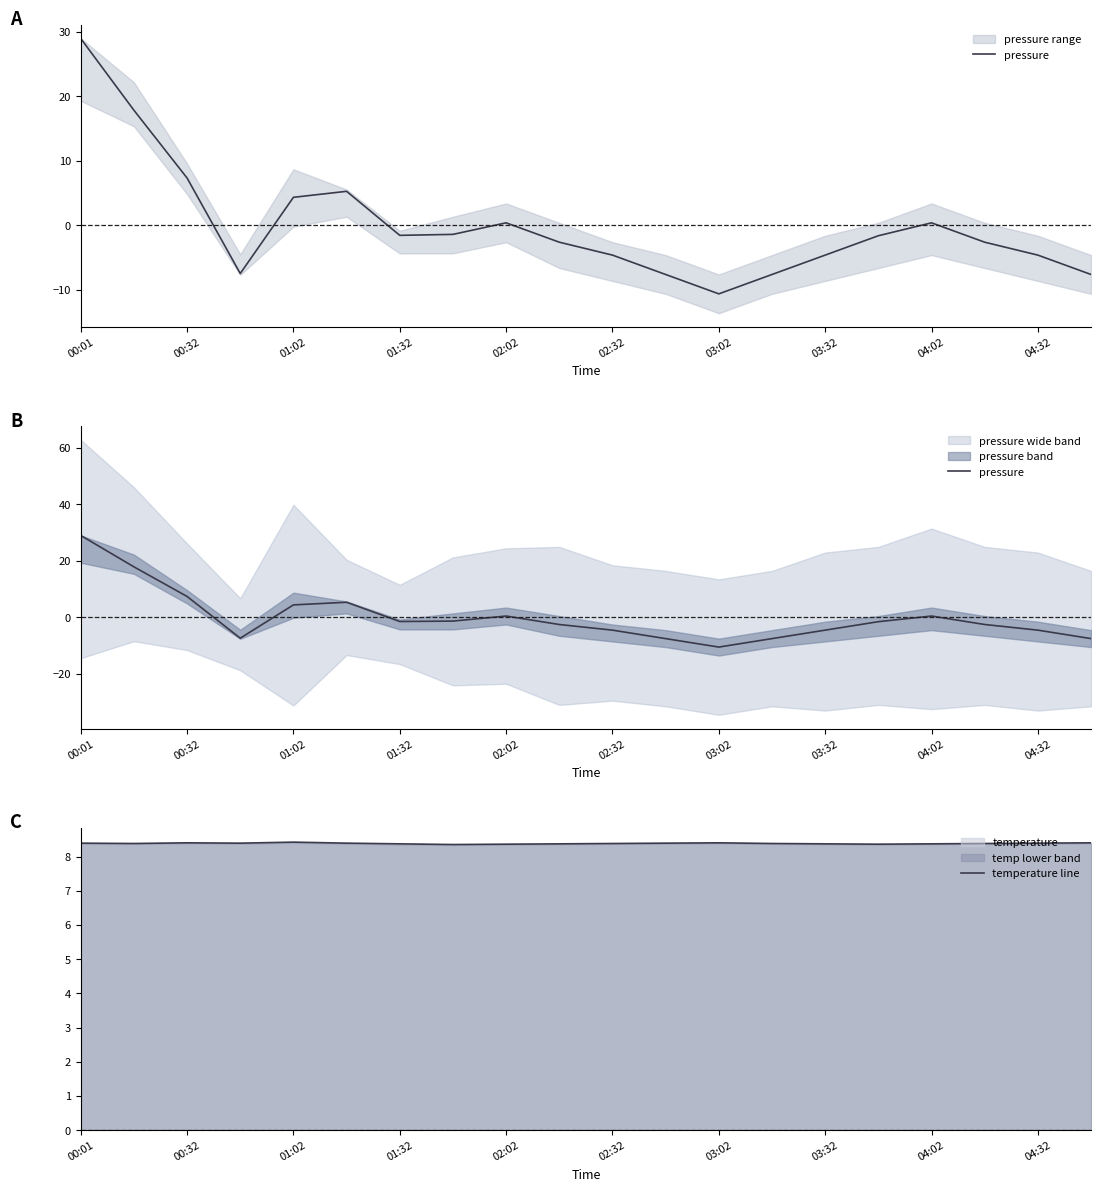

How many interior local peaks does the pressure series have?

3